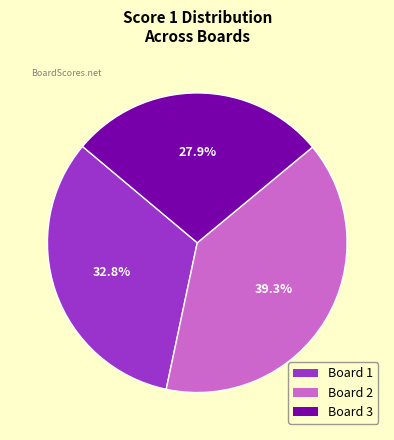

To the nearest percent, what portion does Board 1 represent?

33%